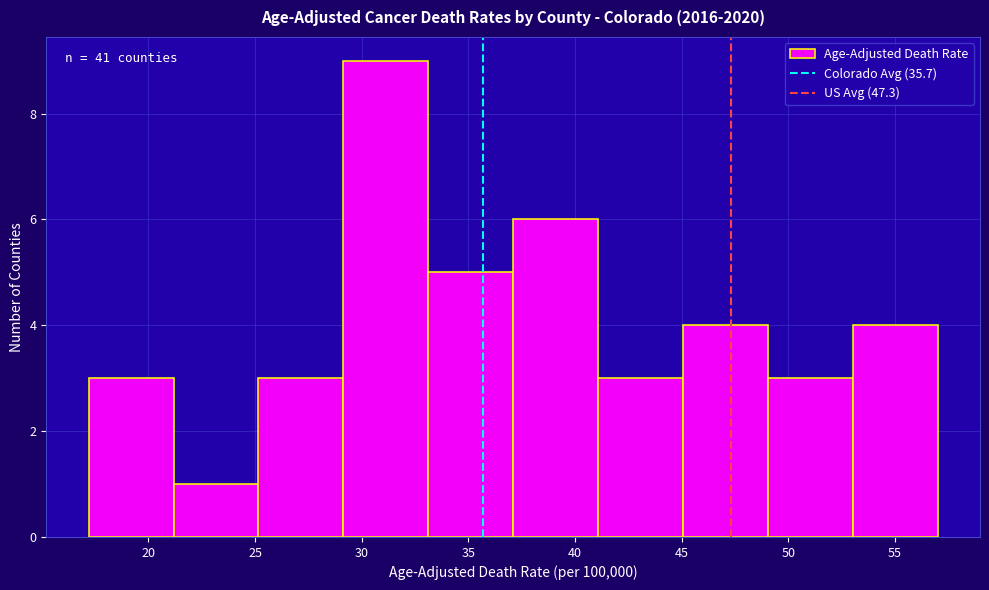

Over which range of the x-axis is the bar tallest?

29 to 33